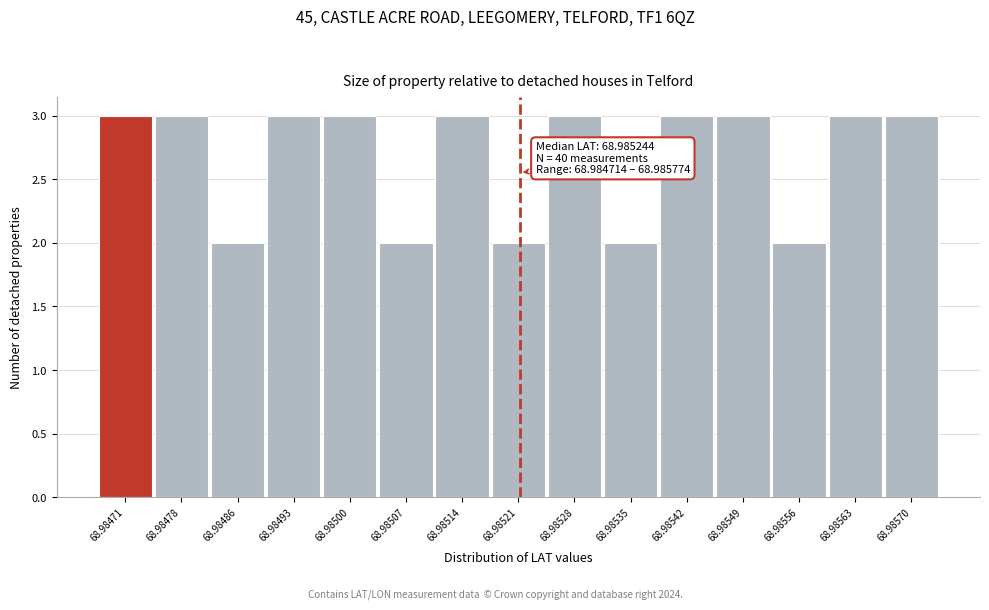

Reading left to right, list all the values displayed in this chart.

3	3	2	3	3	2	3	2	3	2	3	3	2	3	3